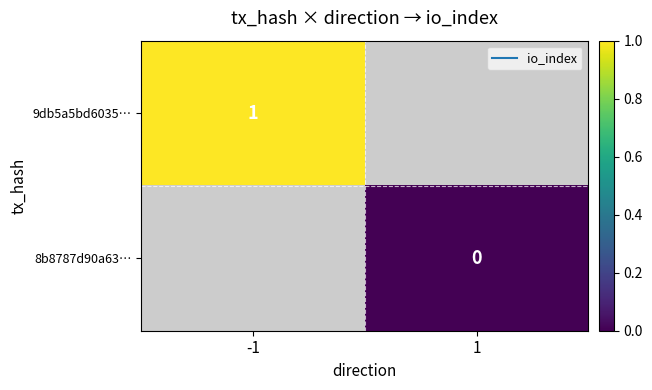

Rank the series by their maximum value, from highest to lowest.

9db5a5bd6035…, 8b8787d90a63…